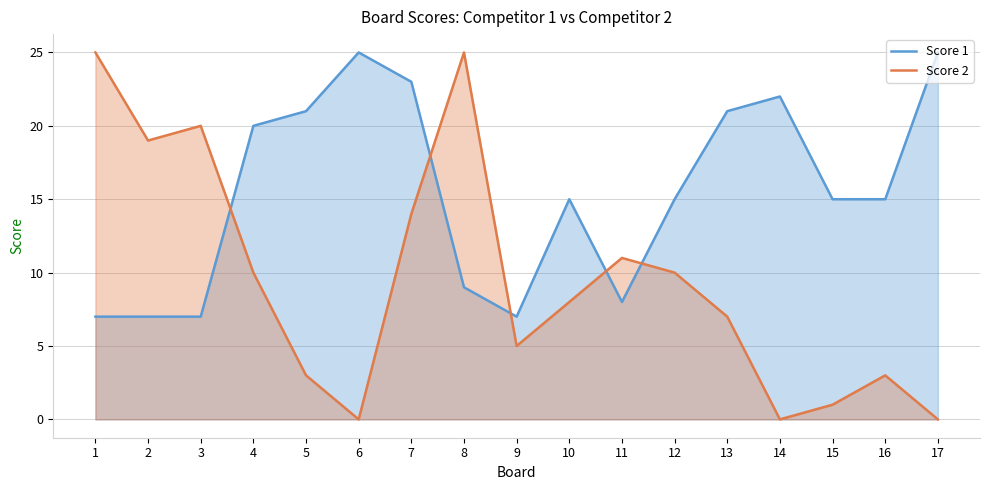

Rank the categories by Score 2 value from lowest to highest.

6, 14, 17, 15, 5, 16, 9, 13, 10, 4, 12, 11, 7, 2, 3, 1, 8